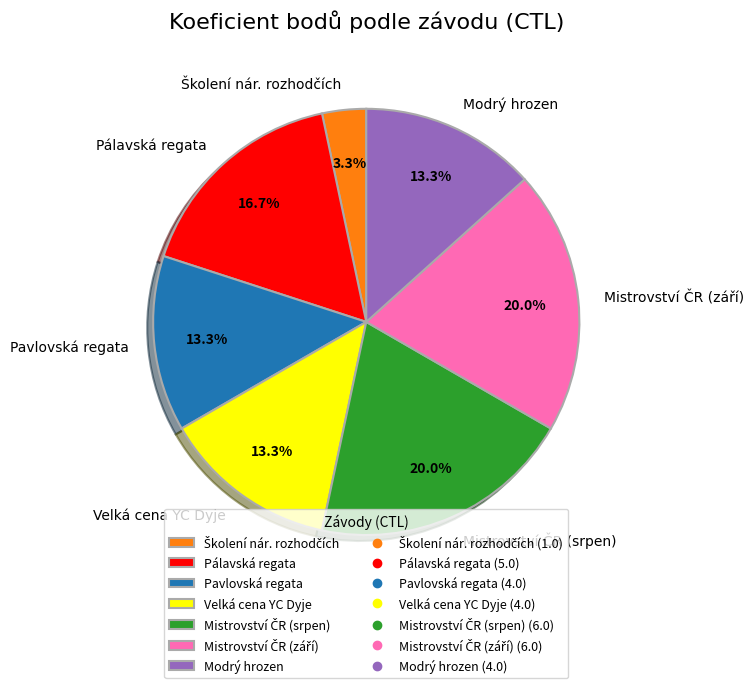

Does Modrý hrozen represent more than half of the total?

No